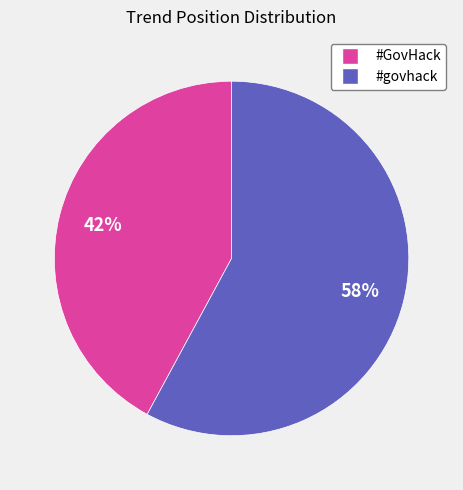

Does any single category account for the majority?

Yes